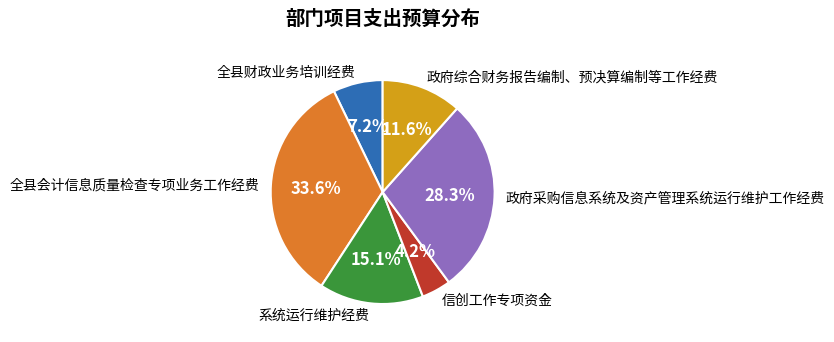

Which slice is the smallest?

信创工作专项资金